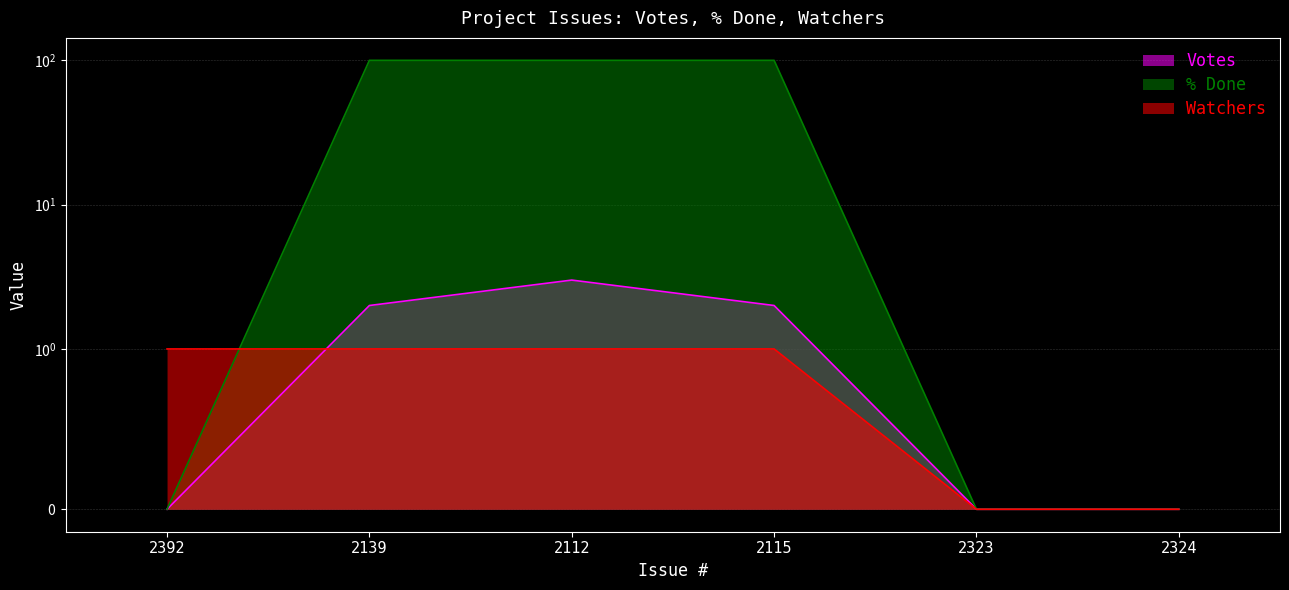

How many data points in % Done are less than 100?

3